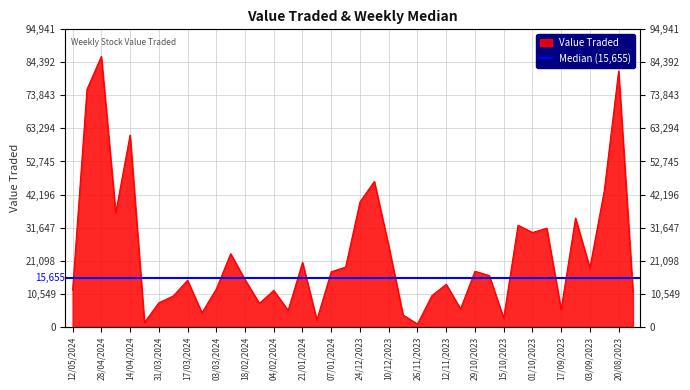

What is the value of the 32nd point from the left?

32388